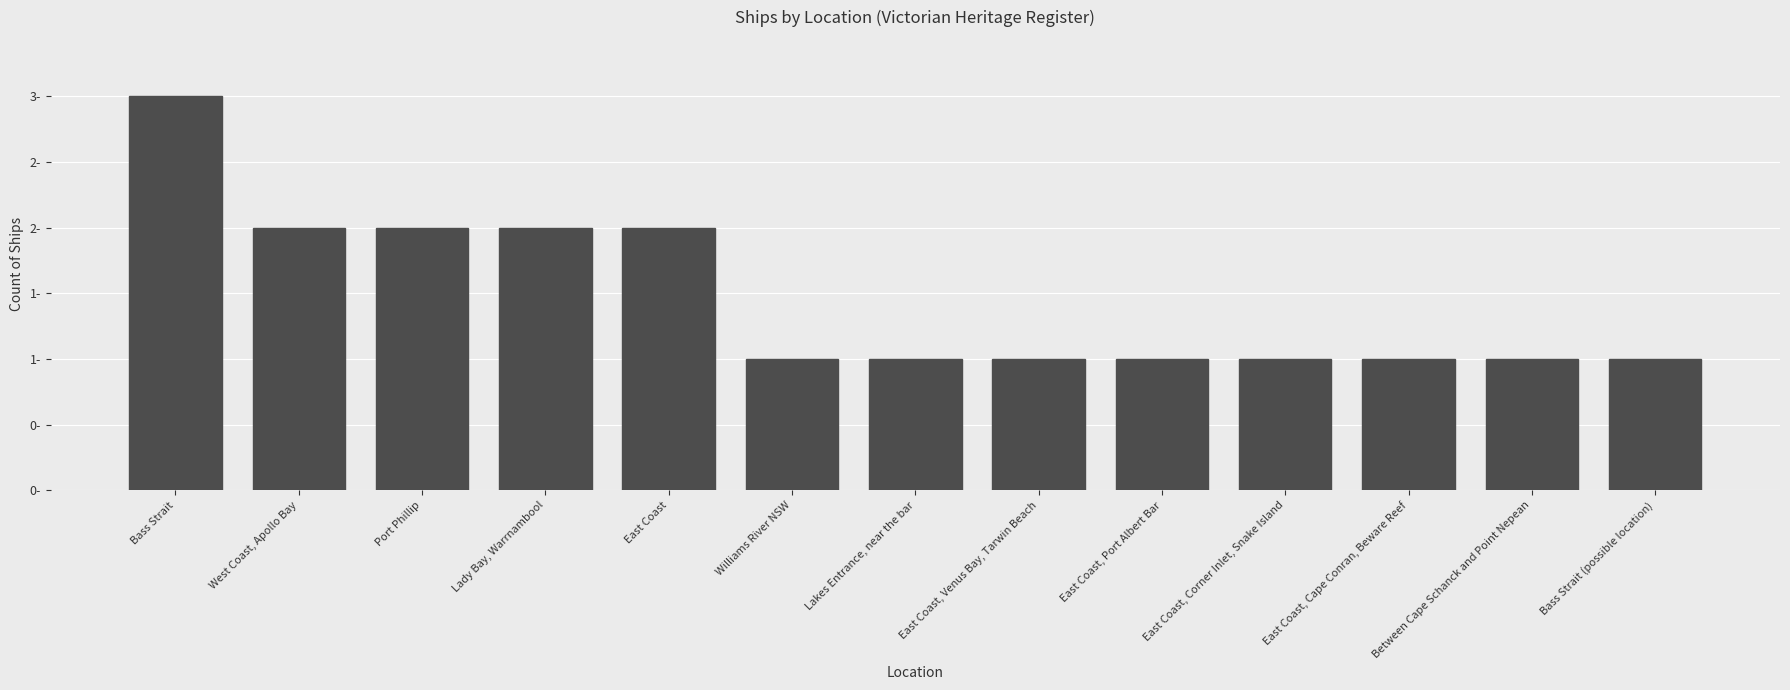

What value does the data have at Lakes Entrance, near the bar?

1